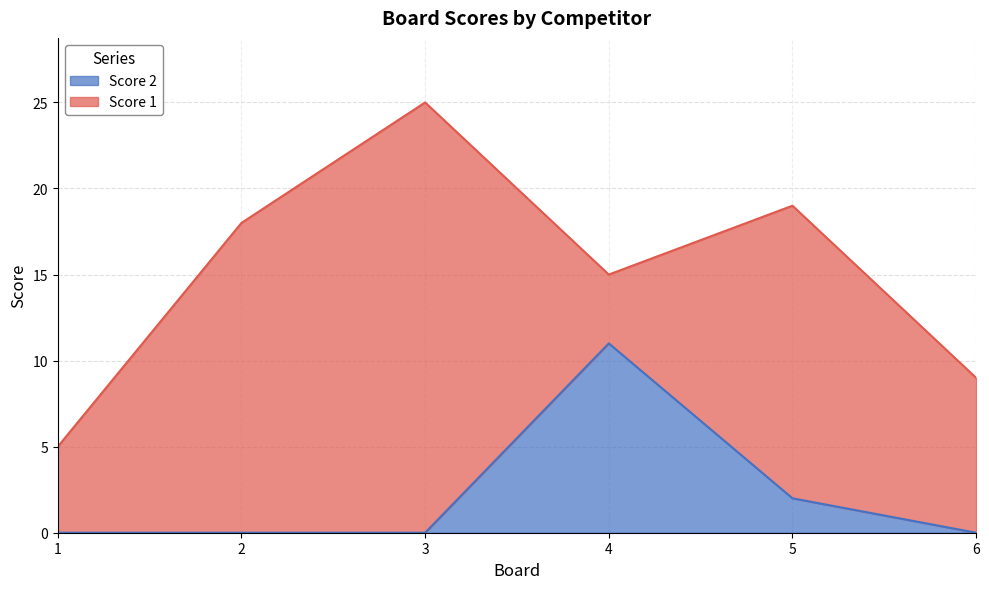

Reading left to right, what are all the values shown in this chart?

1=0	2=0	3=0	4=11	5=2	6=0